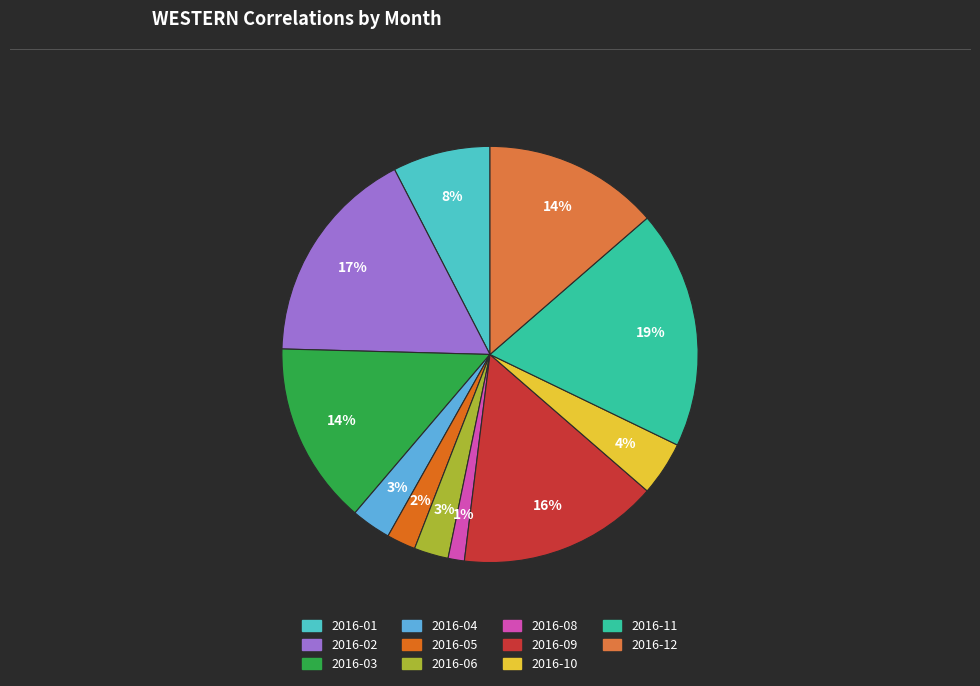

What percentage is the 2016-10 slice, to the nearest percent?

4%